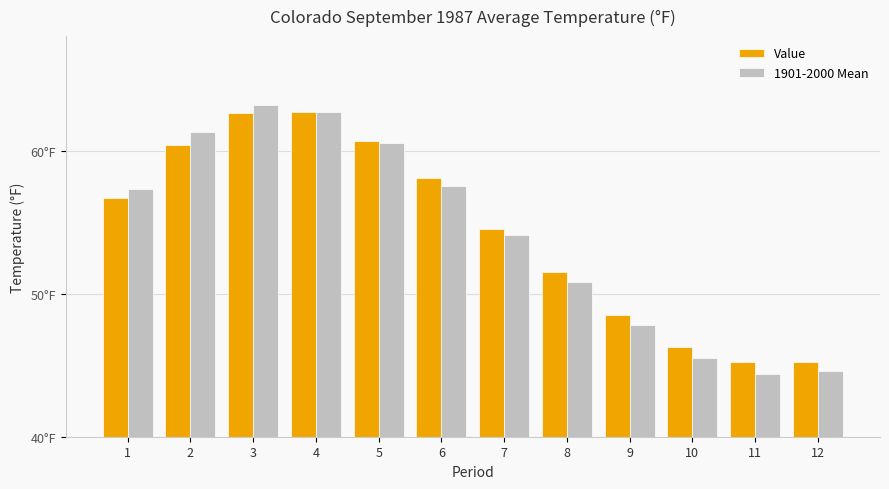

Are the bars grouped side by side (vs. stacked)?

Yes